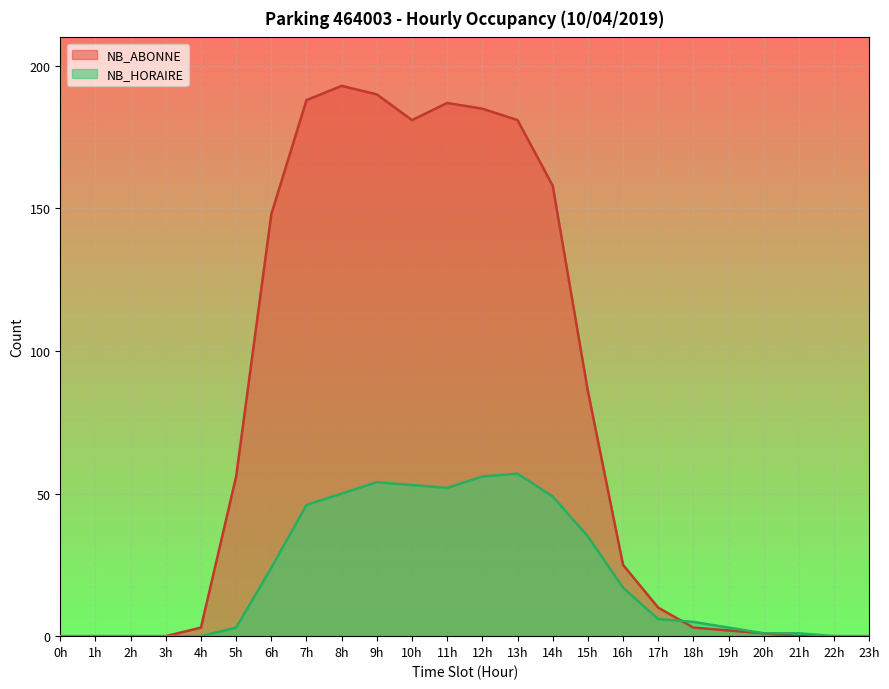

What is the value of the NB_ABONNE point at the 8th from the left?

188